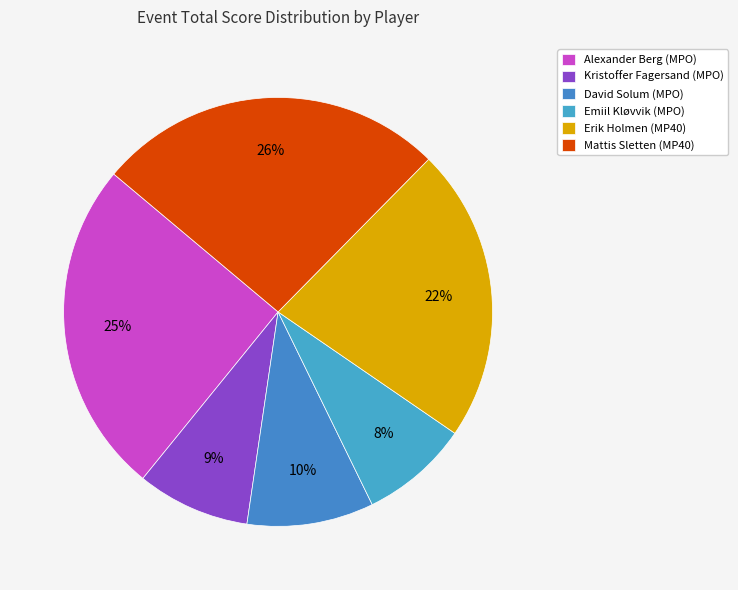

What is the largest slice in the pie chart?

Mattis Sletten (MP40)